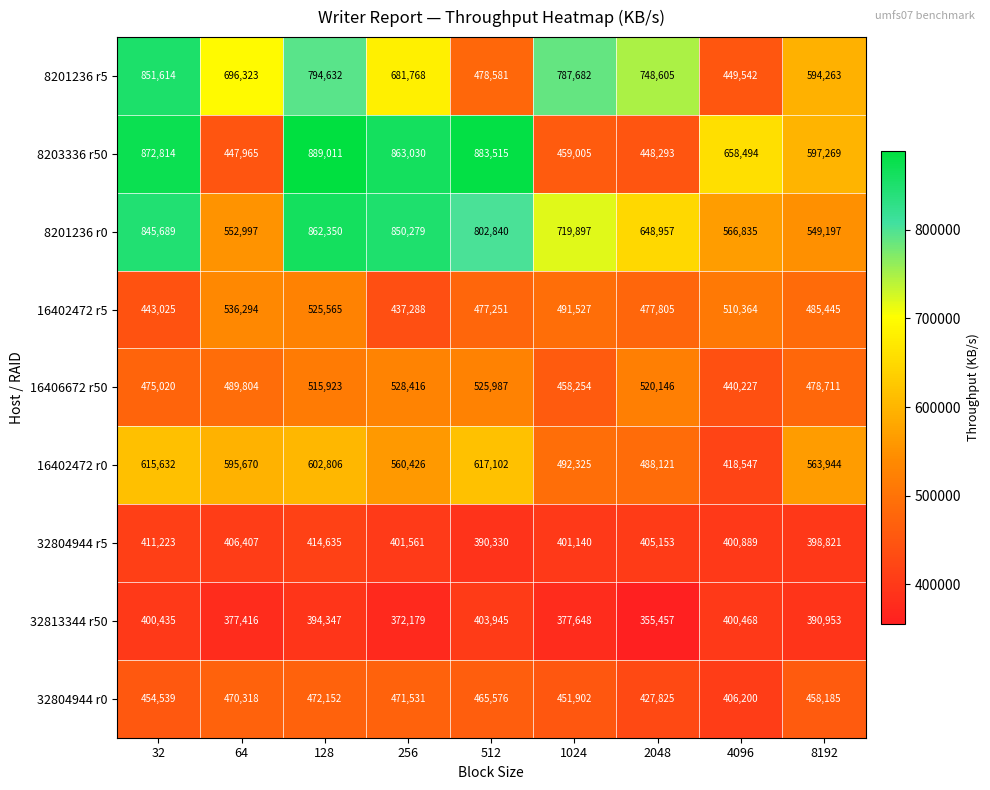

Which category has the highest value across all series?

128